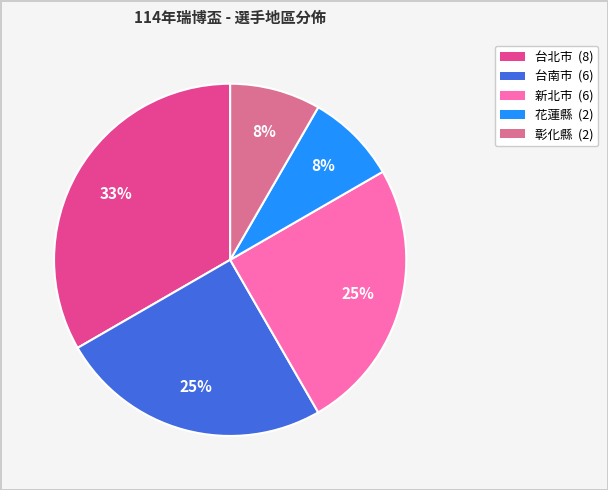

Between 新北市 (6) and 花蓮縣 (2), which is larger?

新北市 (6)